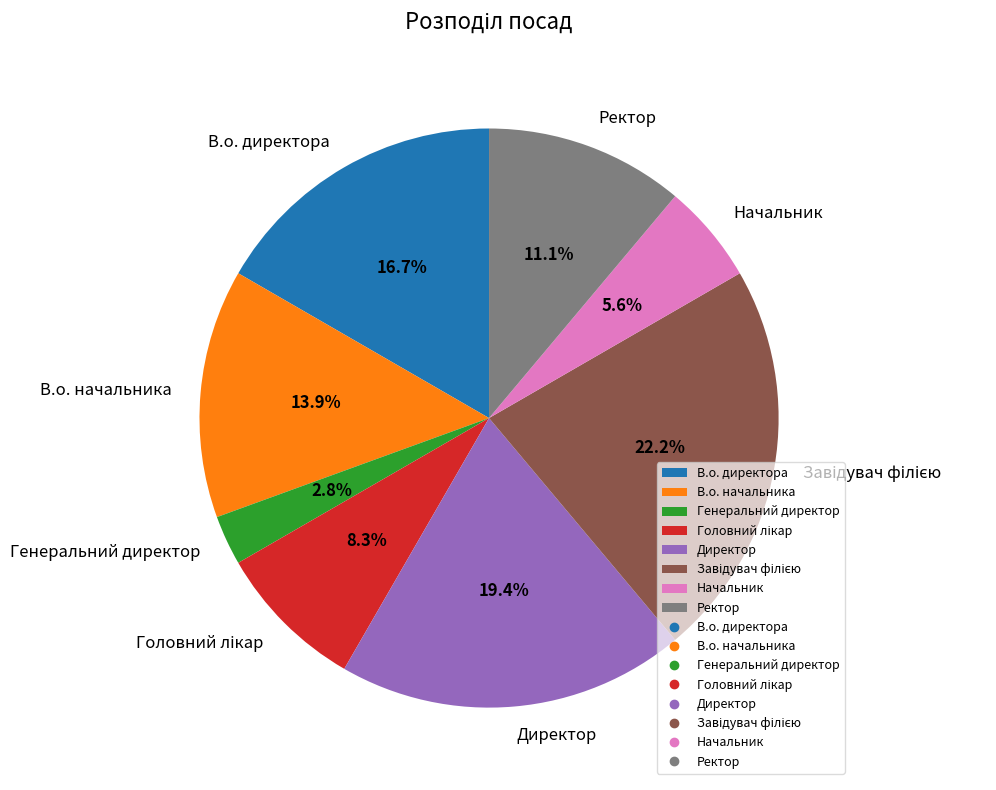

Is the sum of В.о. директора and Начальник greater than half?

No